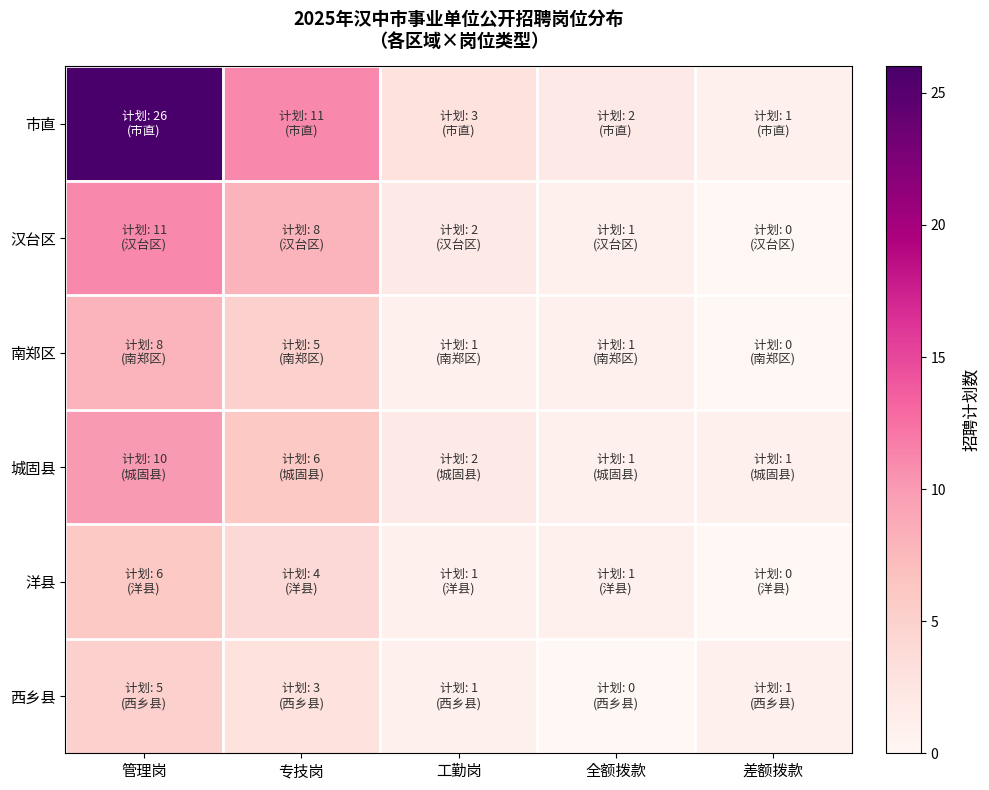

Reading right to left, extract all data points from this chart.

市直: 差额拨款=1	全额拨款=2	工勤岗=3	专技岗=11	管理岗=26
汉台区: 差额拨款=0	全额拨款=1	工勤岗=2	专技岗=8	管理岗=11
南郑区: 差额拨款=0	全额拨款=1	工勤岗=1	专技岗=5	管理岗=8
城固县: 差额拨款=1	全额拨款=1	工勤岗=2	专技岗=6	管理岗=10
洋县: 差额拨款=0	全额拨款=1	工勤岗=1	专技岗=4	管理岗=6
西乡县: 差额拨款=1	全额拨款=0	工勤岗=1	专技岗=3	管理岗=5